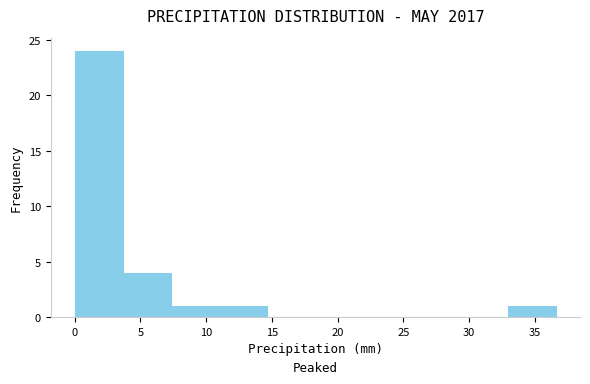

Reading left to right, transcribe this chart: for each bar, give the range it covers on the x-axis and its height. Neither the bar edges nor the heights are printed on the chart, so give them approximately, as read against the axes.

0.0 to 3.5: 24
3.5 to 7.5: 4
7.5 to 11.0: 1
11.0 to 14.5: 1
14.5 to 18.5: 0
18.5 to 22.0: 0
22.0 to 25.5: 0
25.5 to 29.5: 0
29.5 to 33.0: 0
33.0 to 36.5: 1